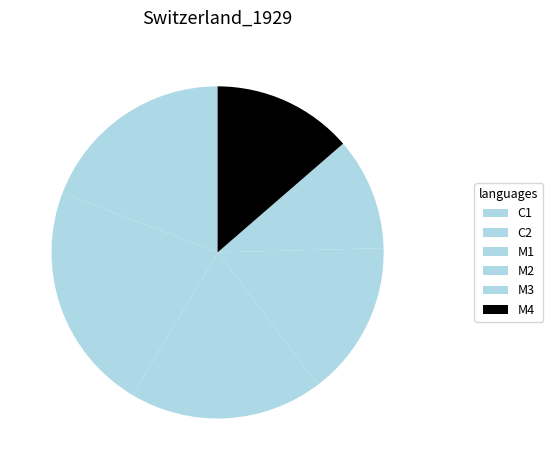

Does C2 account for over 50% of the chart?

No